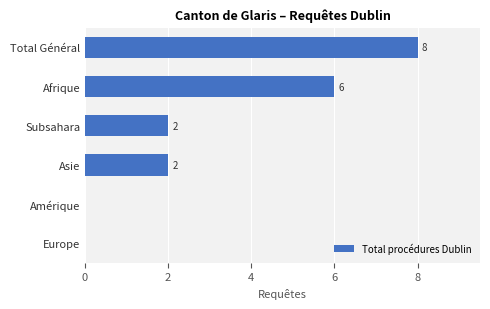

Reading bottom to top, transcribe all the data shown in this chart.

Europe=0	Amérique=0	Asie=2	Subsahara=2	Afrique=6	Total Général=8